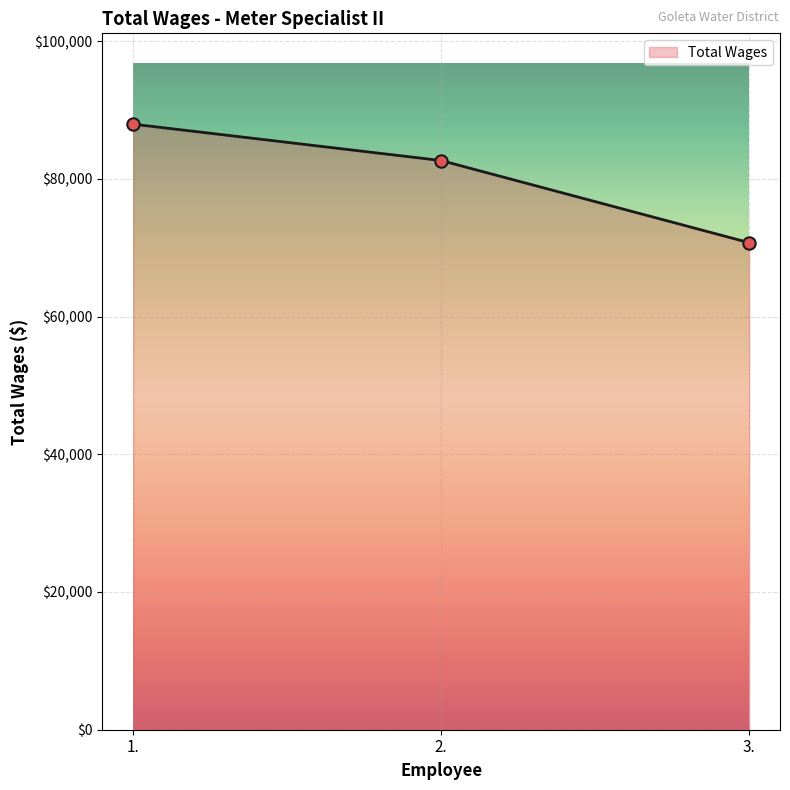

Which has a higher value, 3. or 2.?

2.